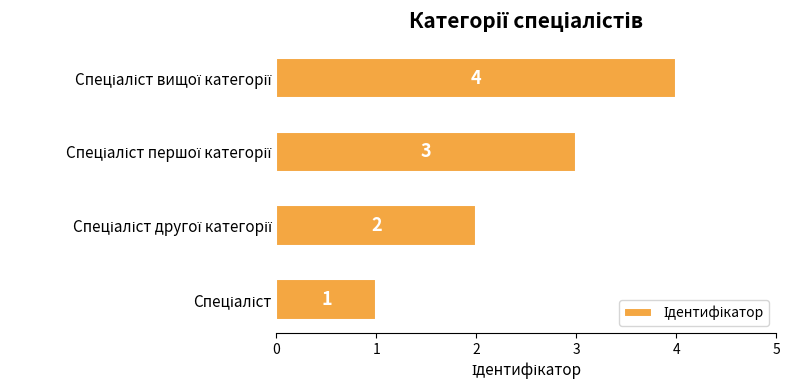

What is the sum of all values?

10